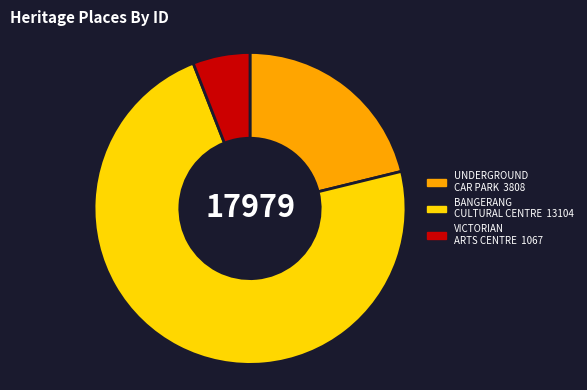

Is the sum of UNDERGROUND CAR PARK and VICTORIAN ARTS CENTRE greater than half?

No